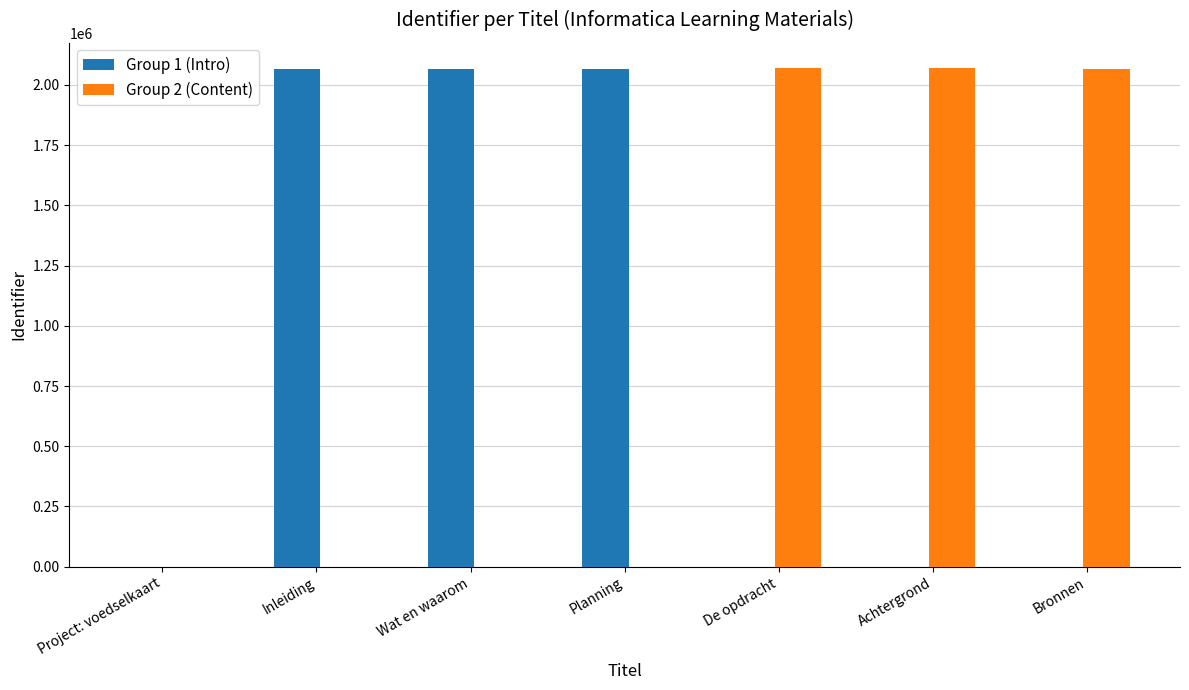

What is the greatest value displayed?

2071437